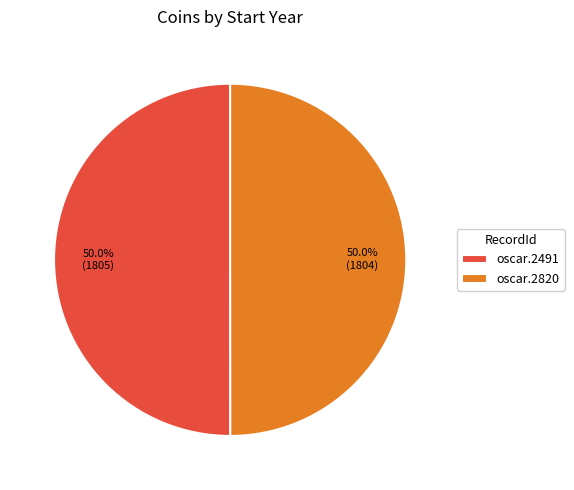

What is the ratio of the value at oscar.2820 to the value at oscar.2491?

1.0